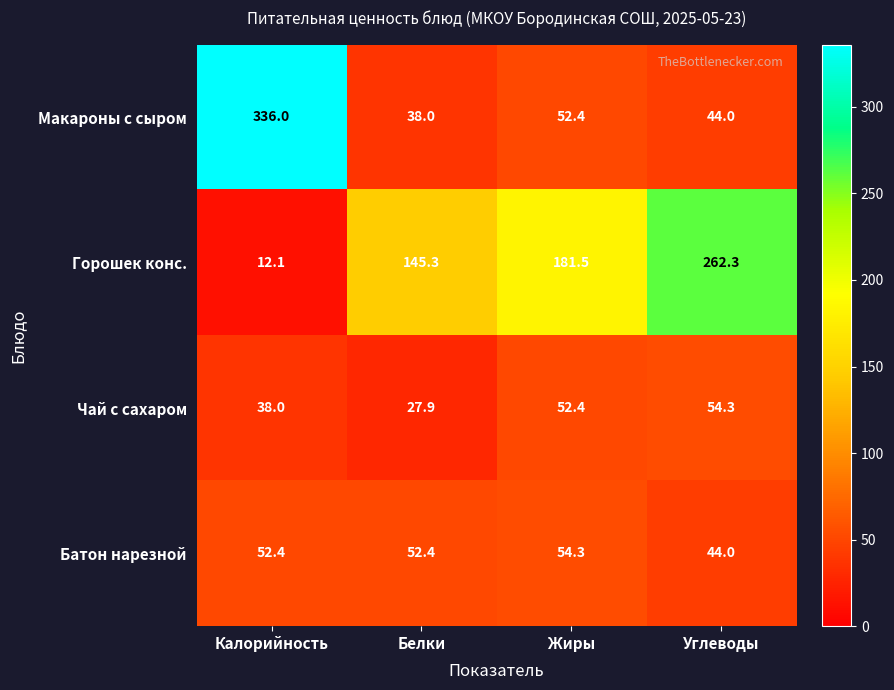

What is the approximate value of Батон нарезной at Жиры?

54.3